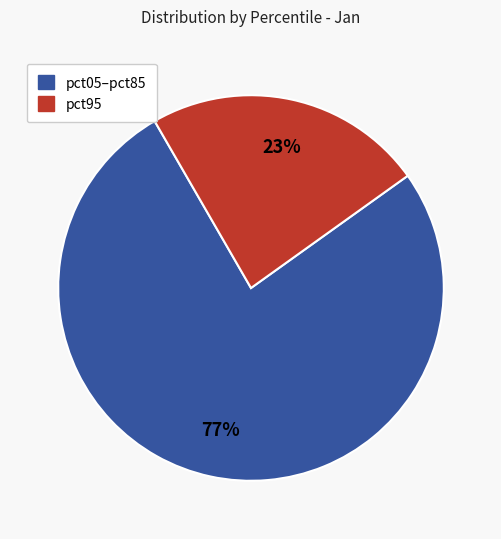

Does any single category account for the majority?

Yes